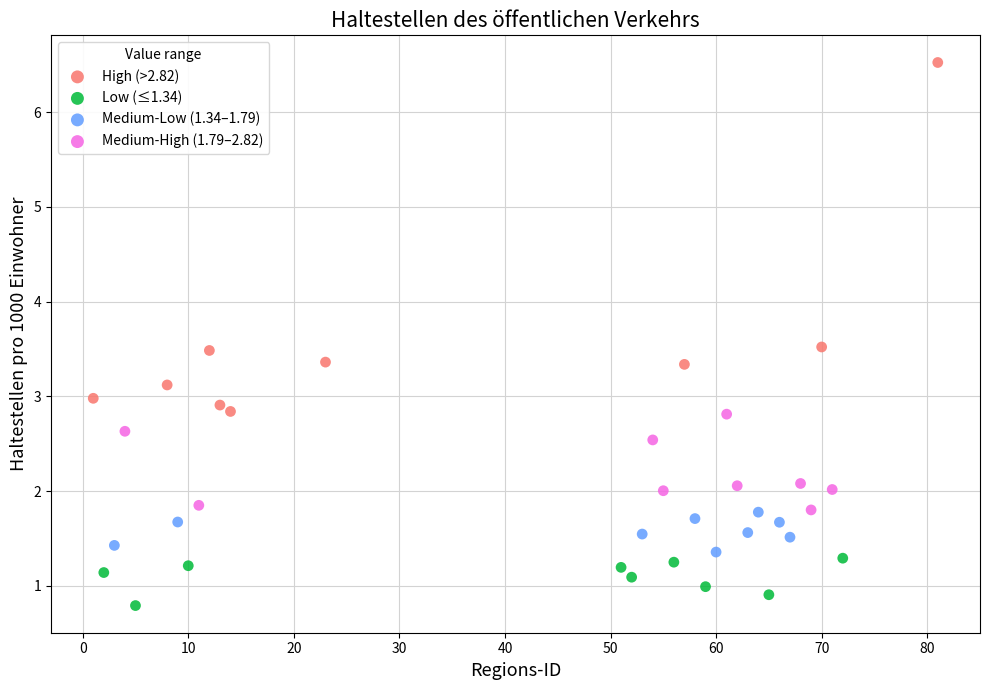

Which series contains the lowest Y value?

Low (≤1.34)